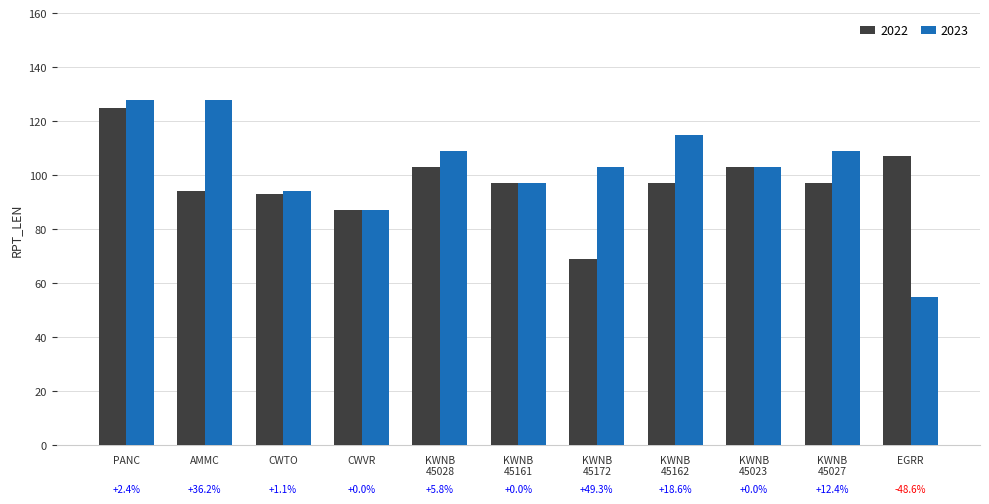

True or false: 2023 has a value of 41 at CWVR.

False